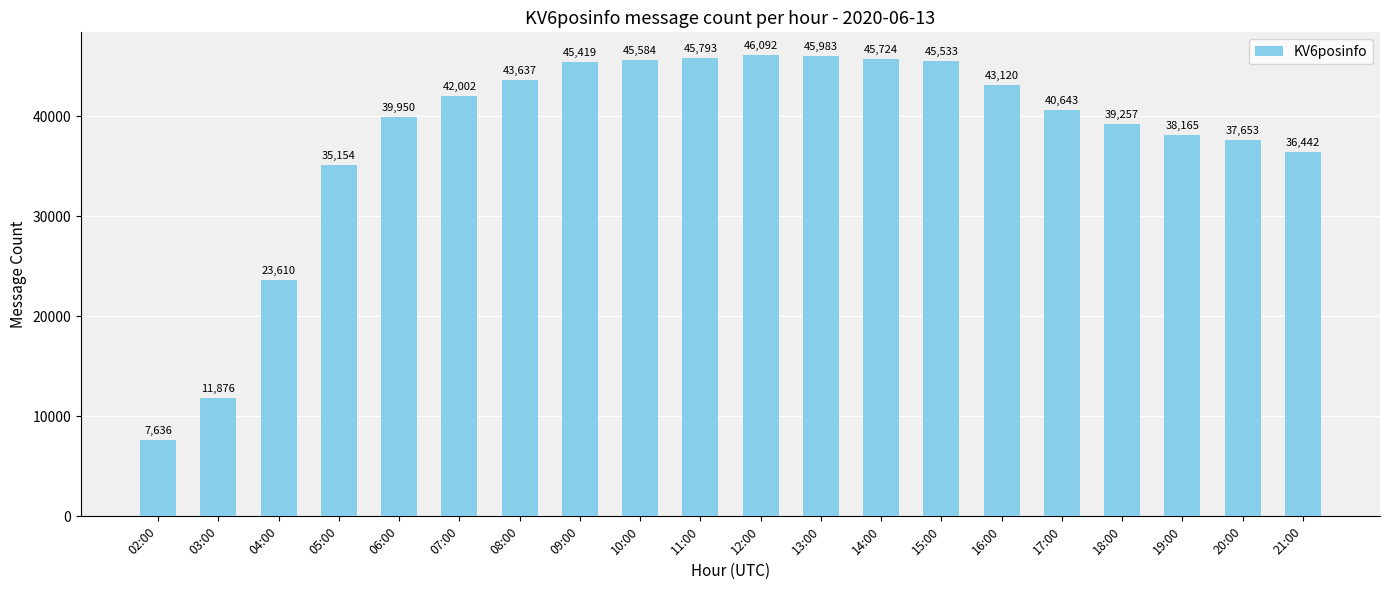

What is the change in value from 12:00 to 13:00?

-109